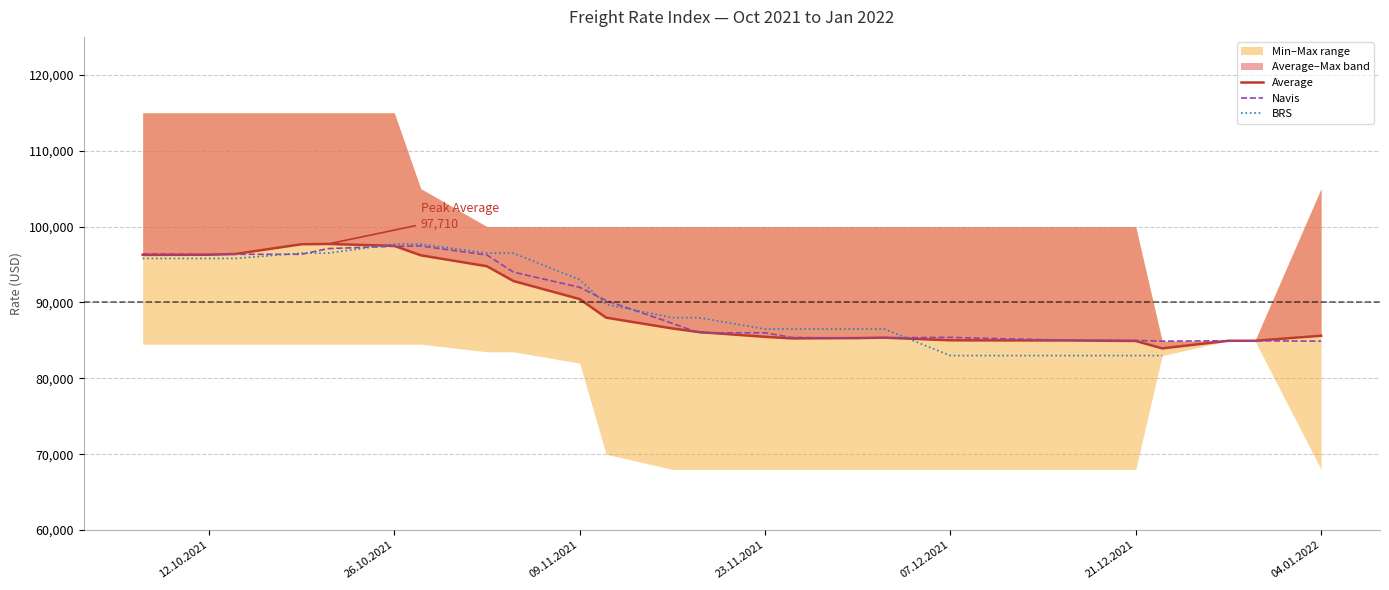

What is the minimum value for Navis?

84900